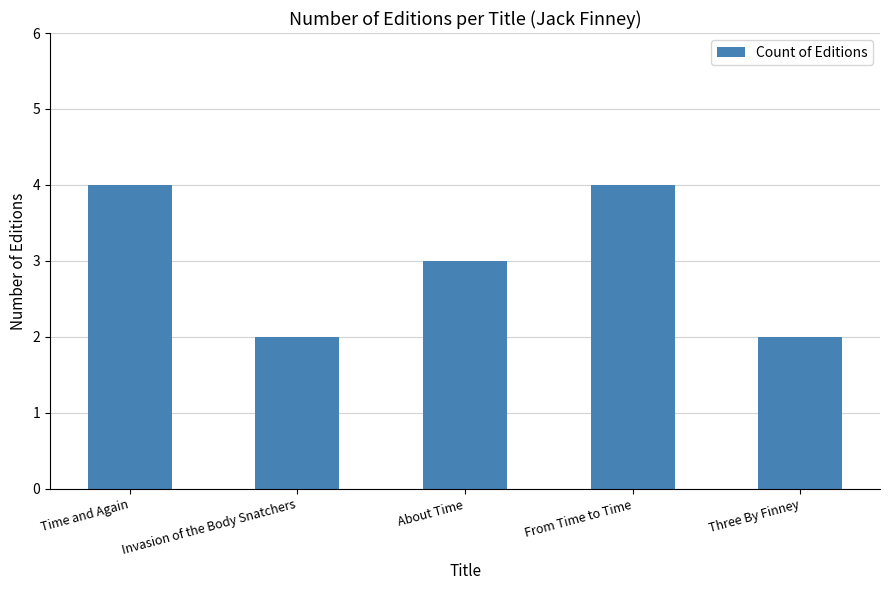

How many series are shown in this chart?

1